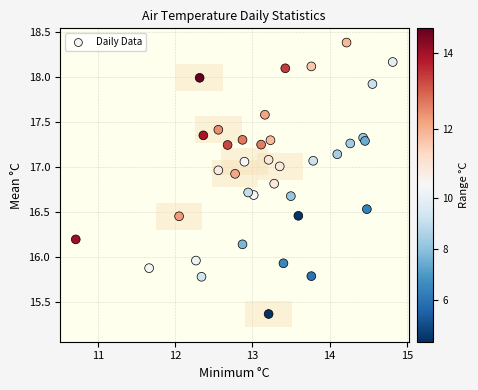

What is the range of X values (max minus min)?

4.1